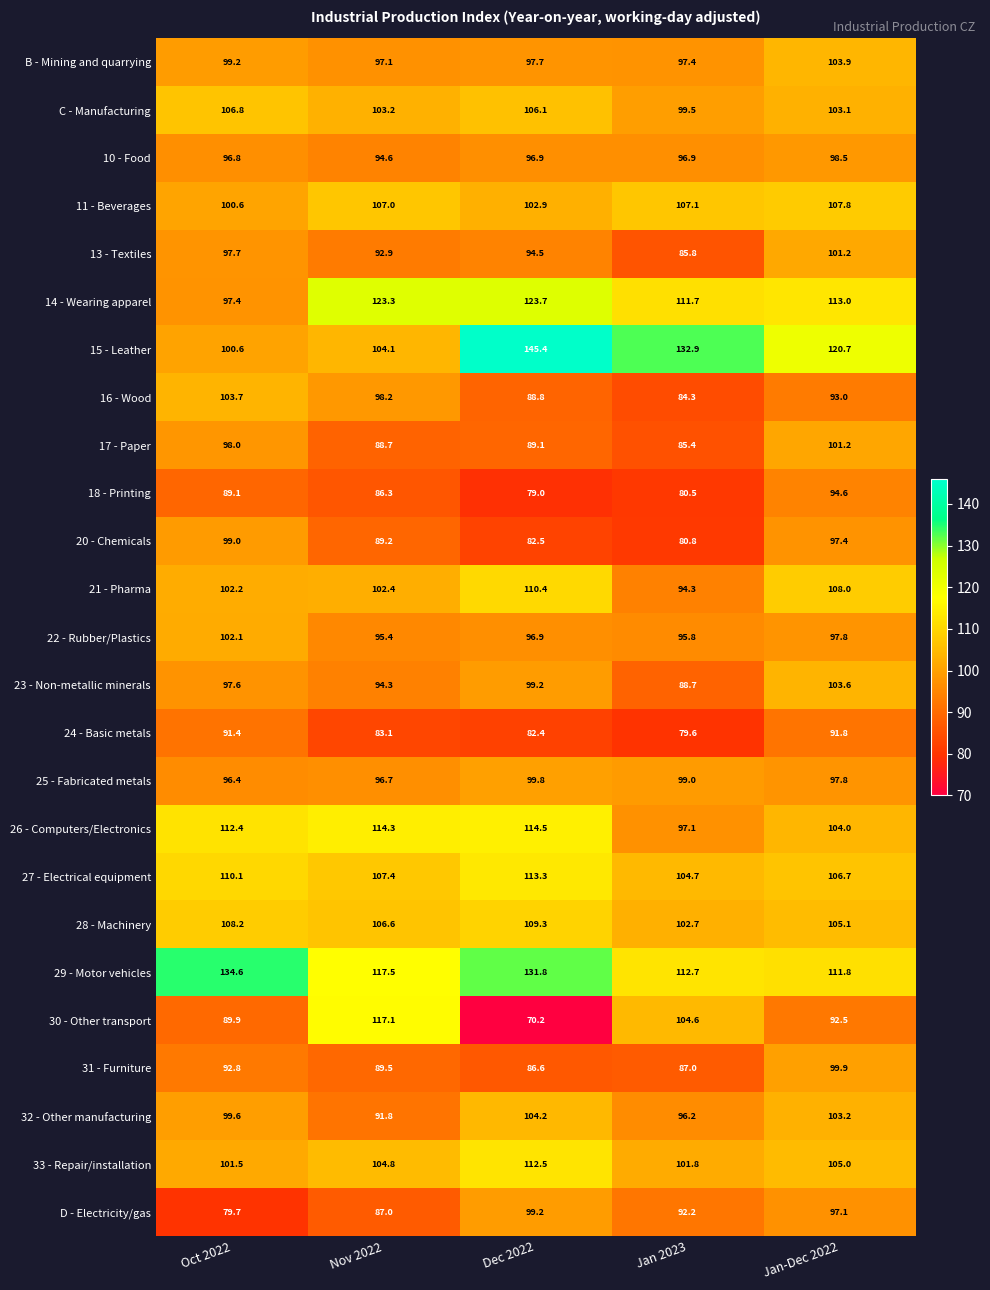

The 17 - Paper series shows 88.7 at Nov 2022. True or false?

True